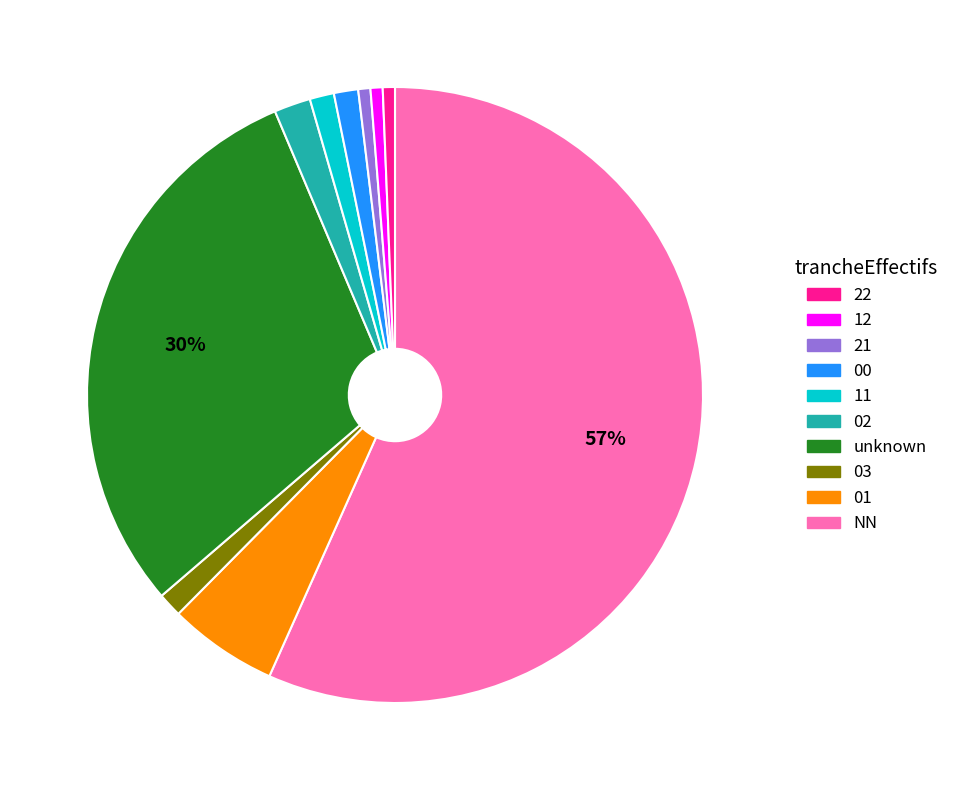

Does any single category account for the majority?

Yes